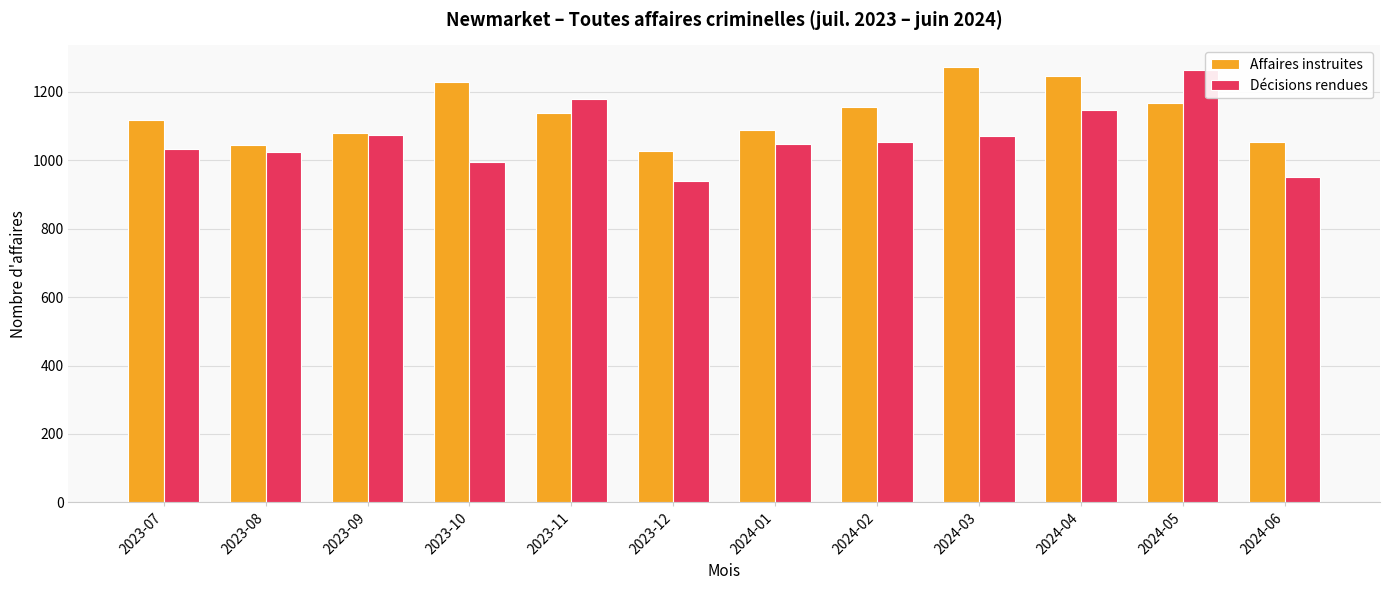

How many data points in Affaires instruites are less than 1137?

6